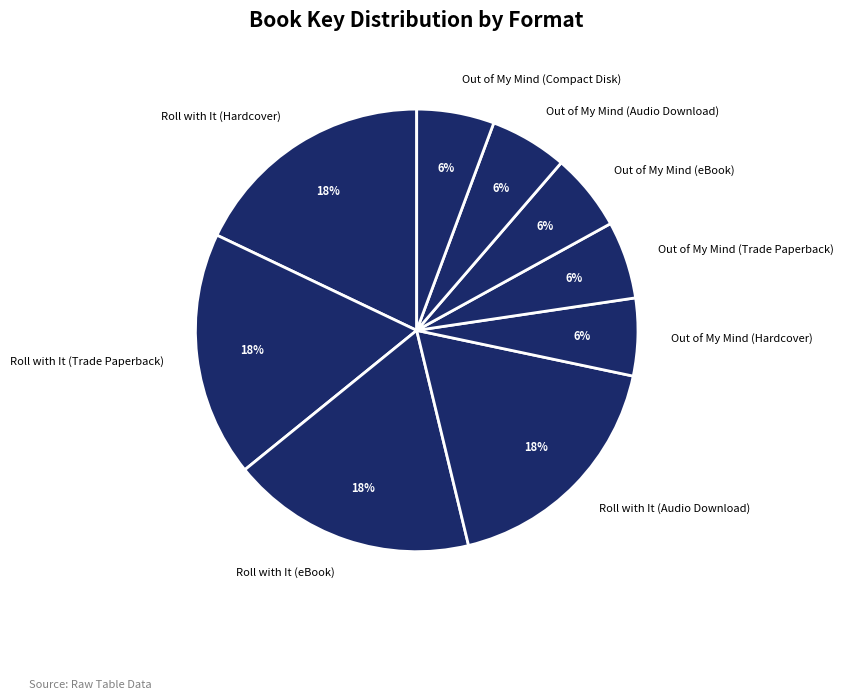

To the nearest percent, what is the average slice percentage?

11%